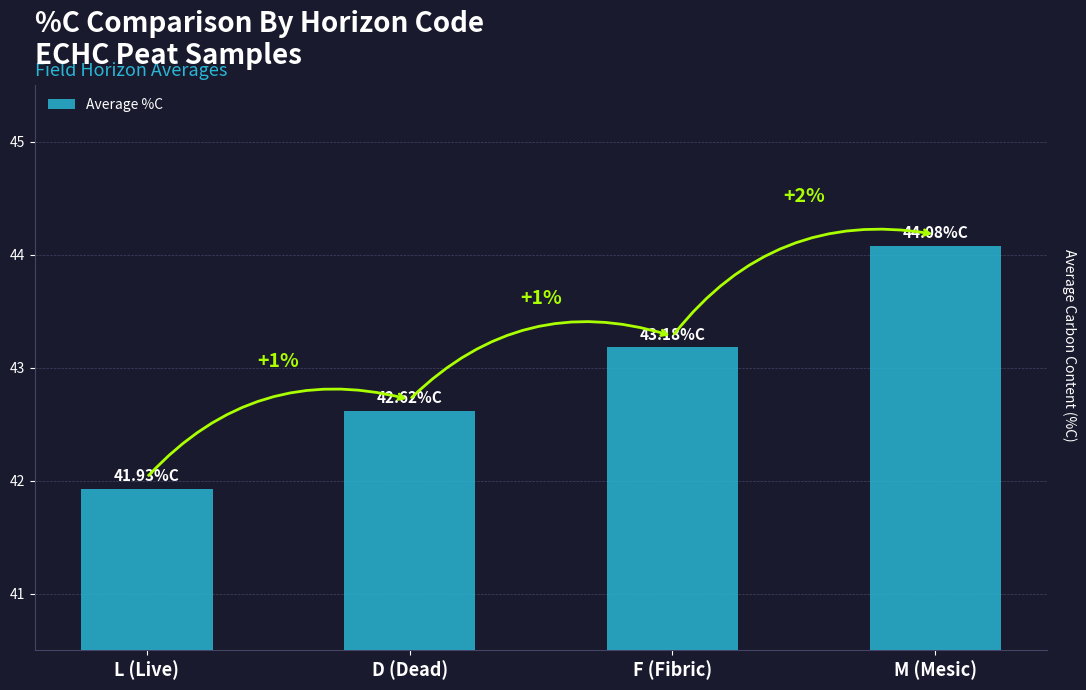

How many bars are there in total?

4